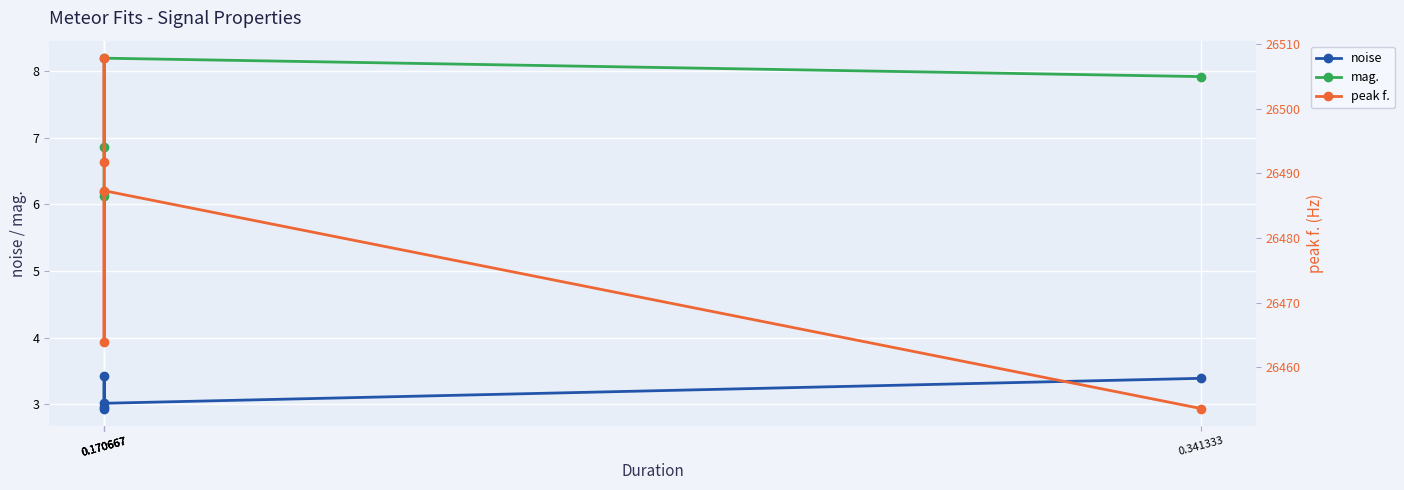

Read the mag. value at 0.170667.

6.1